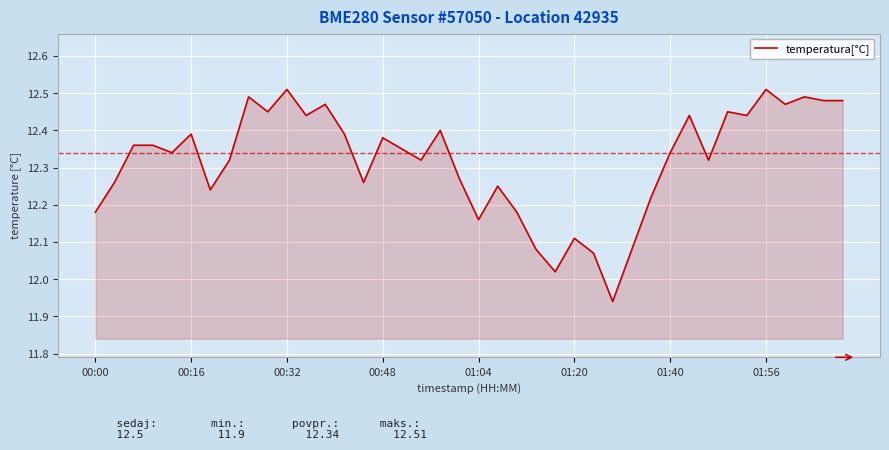

What is the difference between the maximum and minimum values?

0.6